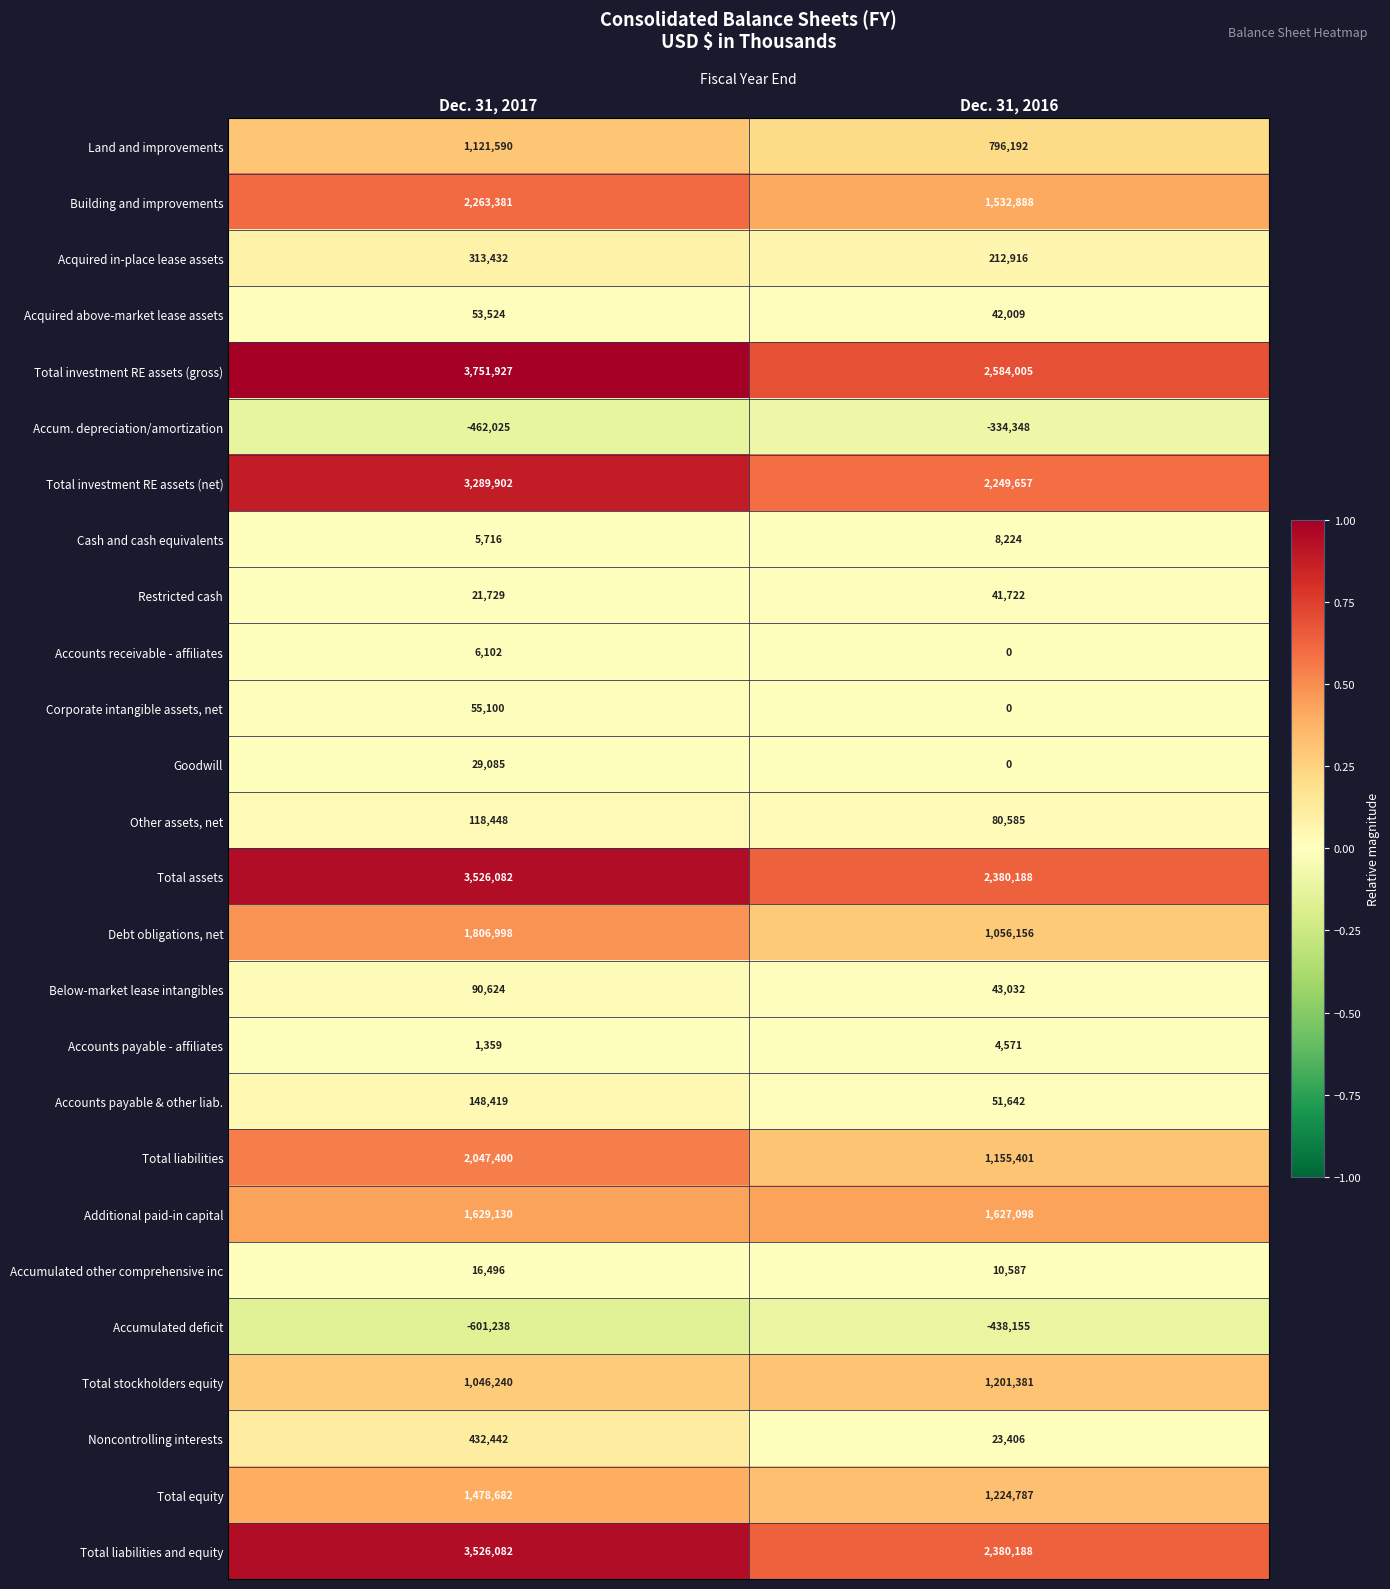

The Acquired above-market lease assets series shows 69462 at Dec. 31, 2016. True or false?

False